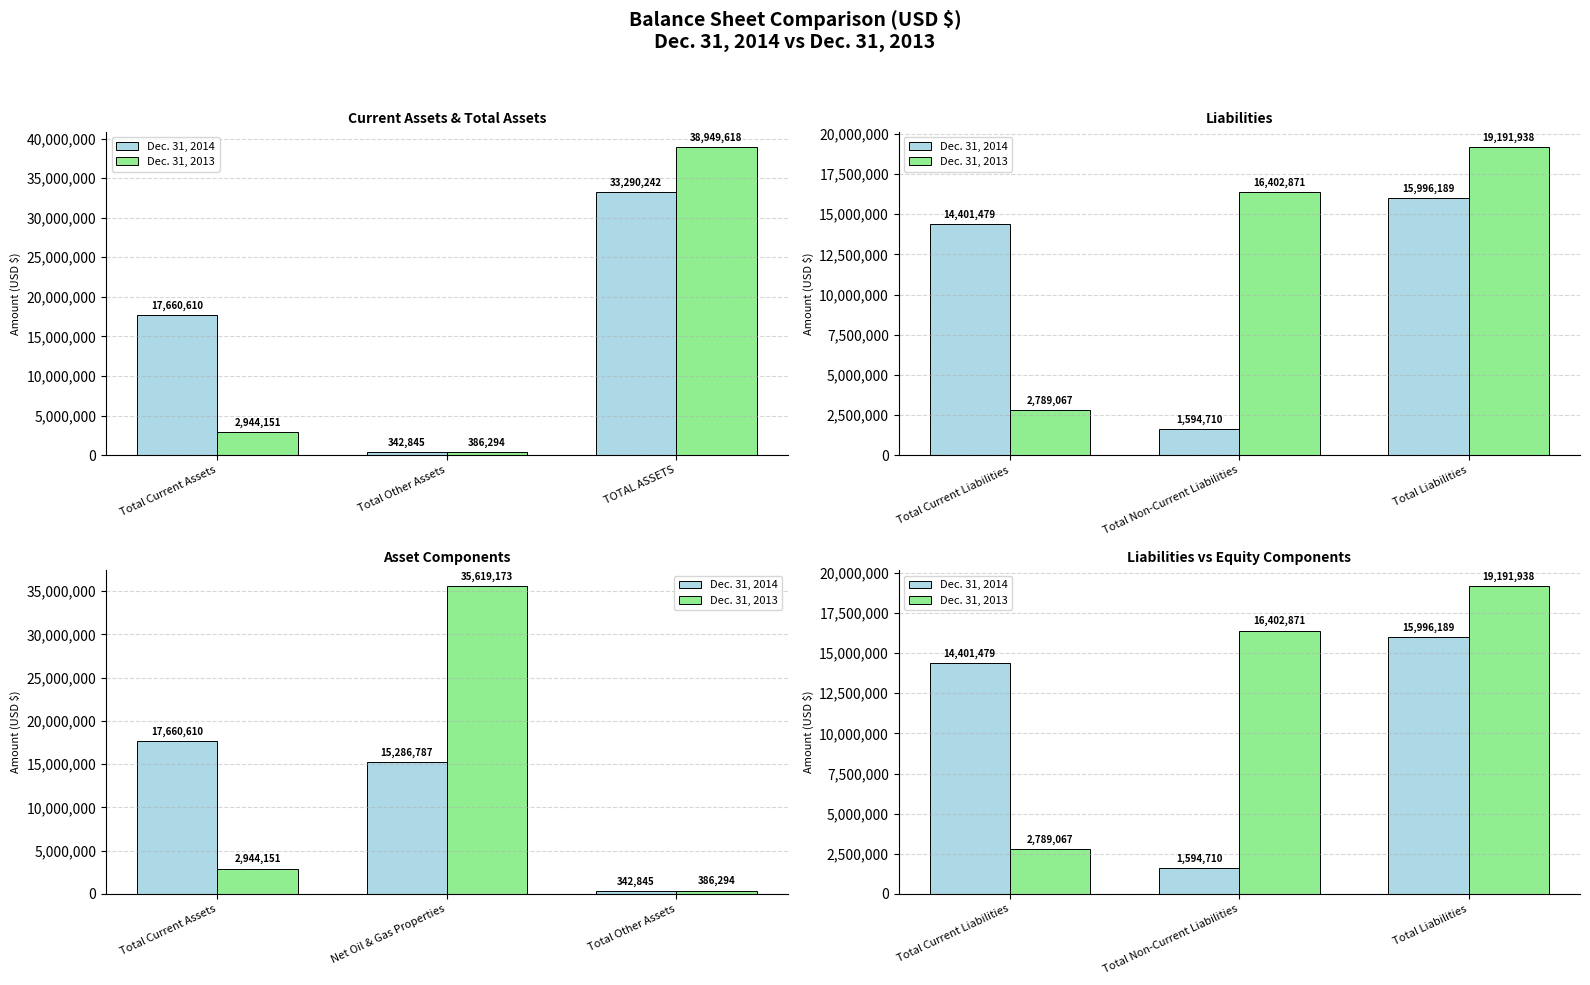

Count the number of data series in this chart.

2